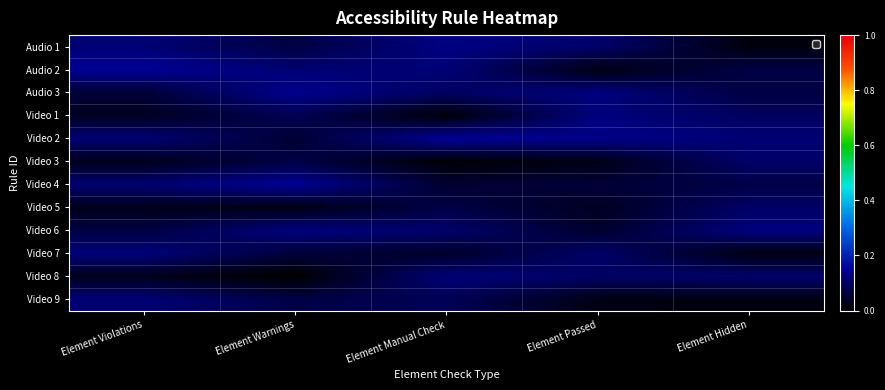

At which category does the chart reach its minimum across all series?

Element Warnings